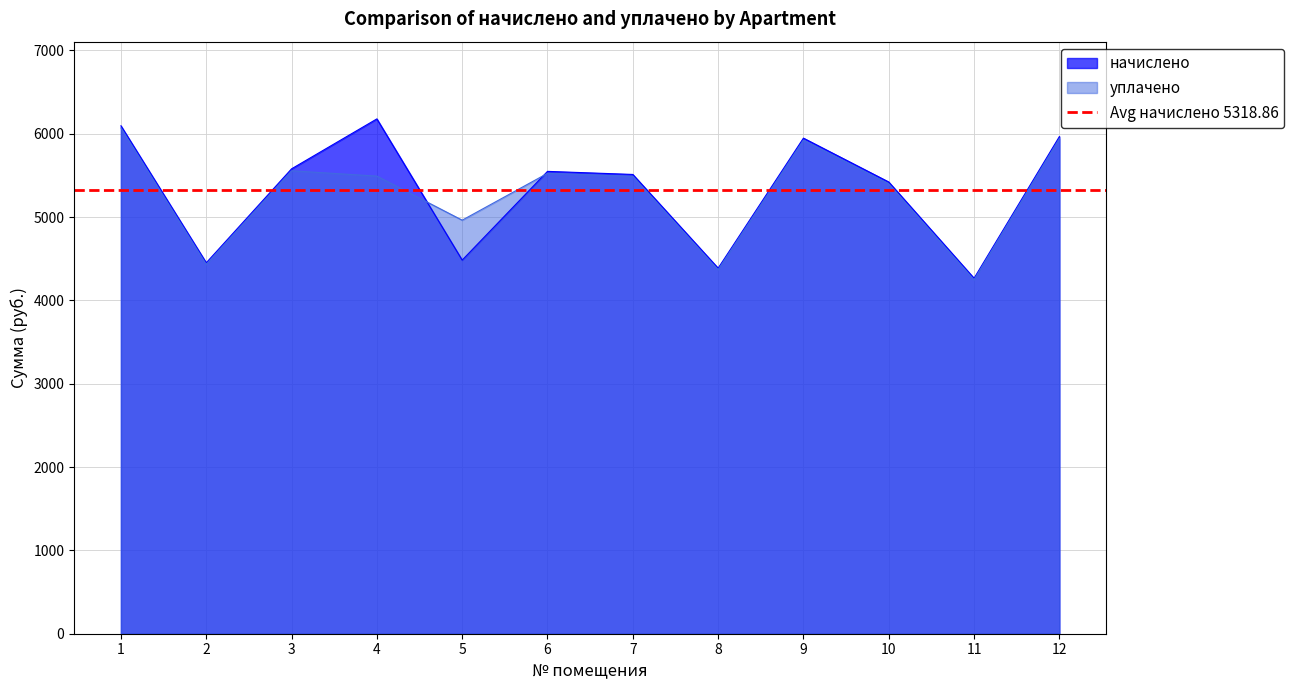

How many values in the уплачено series are below 5491?

6